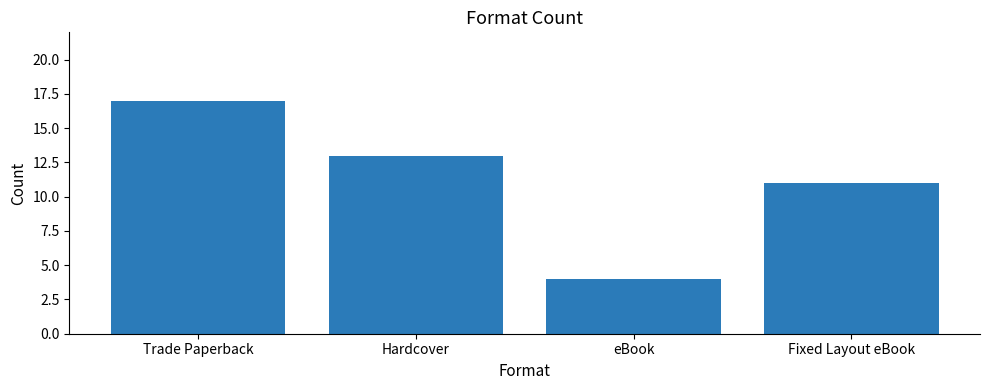

What is the sum of all values?

45